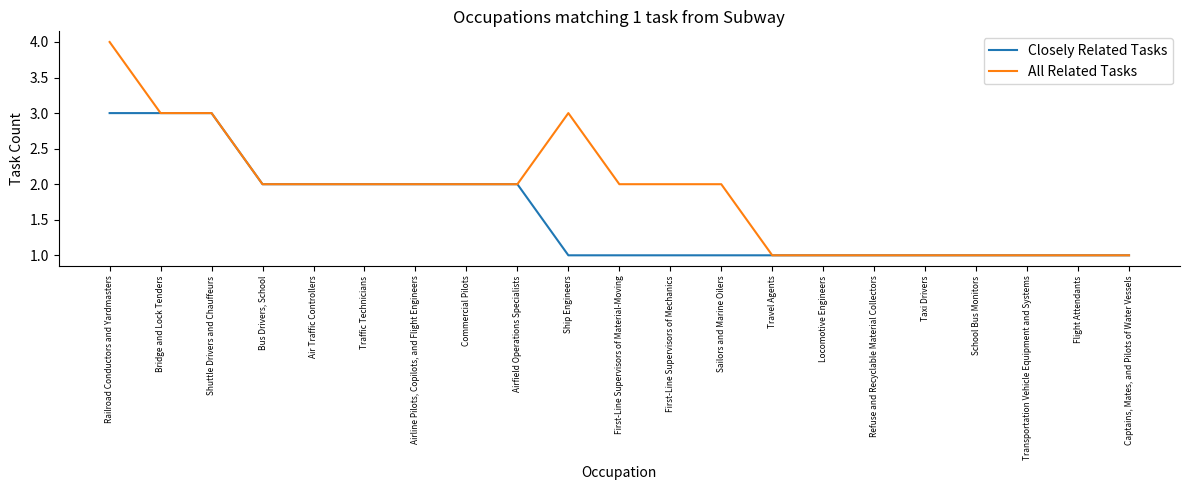

What is the difference between the second highest and second lowest values in the Closely Related Tasks series?

2